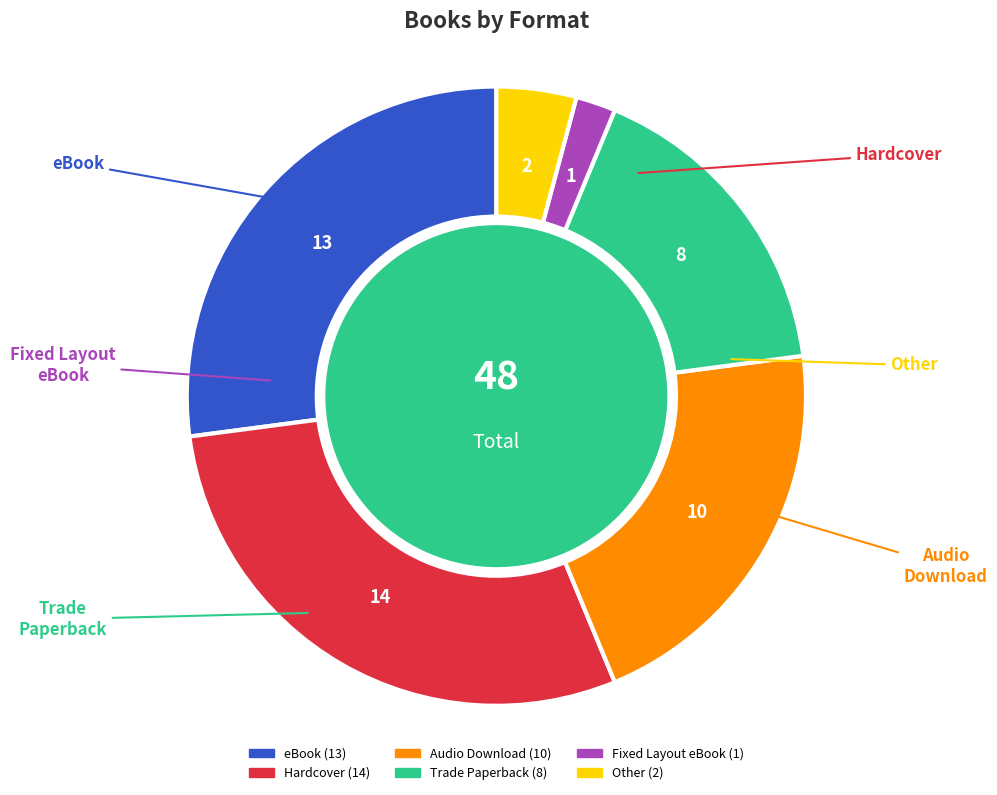

The eBook slice represents 27% of the pie. True or false?

True